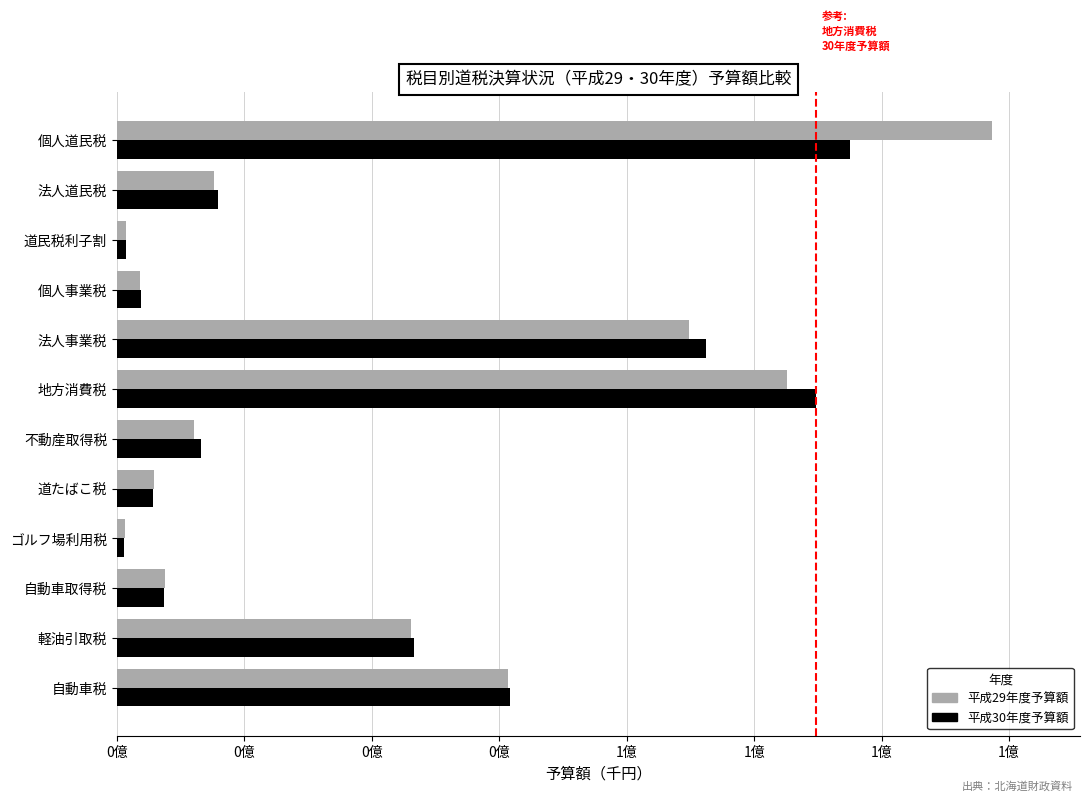

What is the maximum value for 平成30年度予算額?

143796527